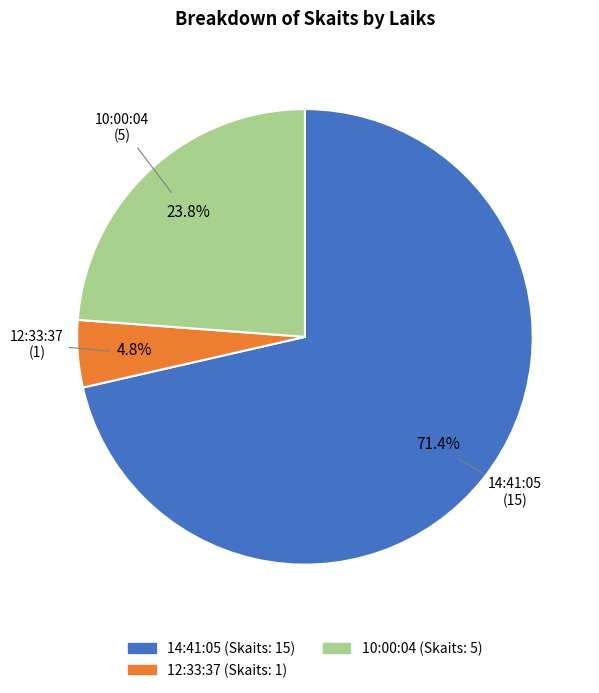

Is it true that 10:00:04 is 24% of the pie?

True